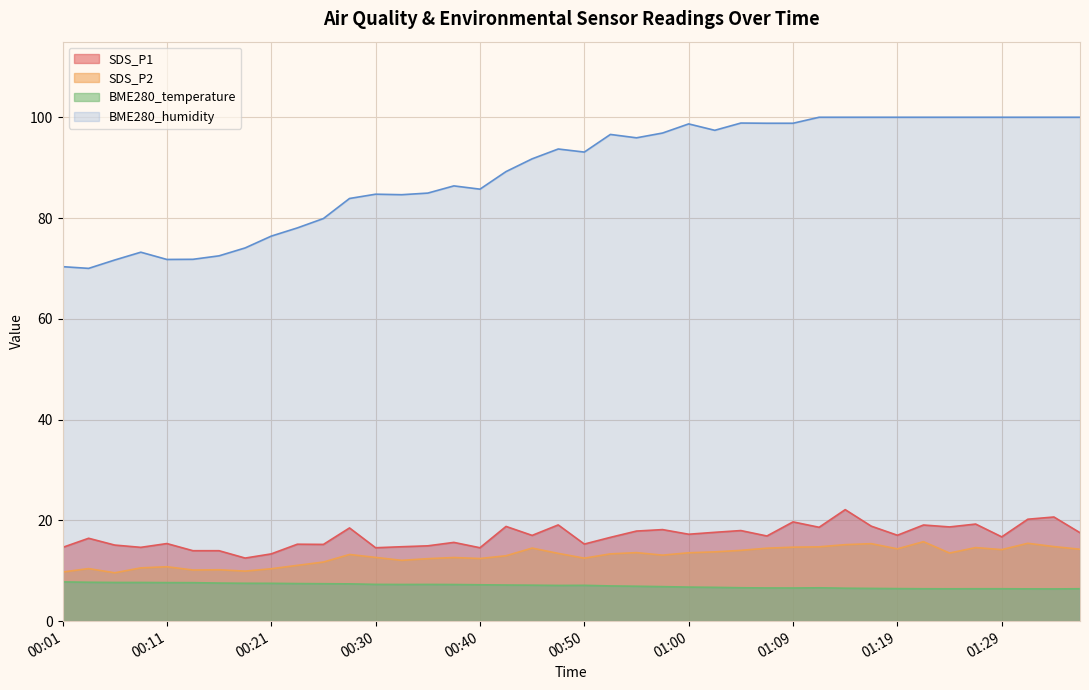

What is the value of the SDS_P1 point at the 1st from the left?

14.6